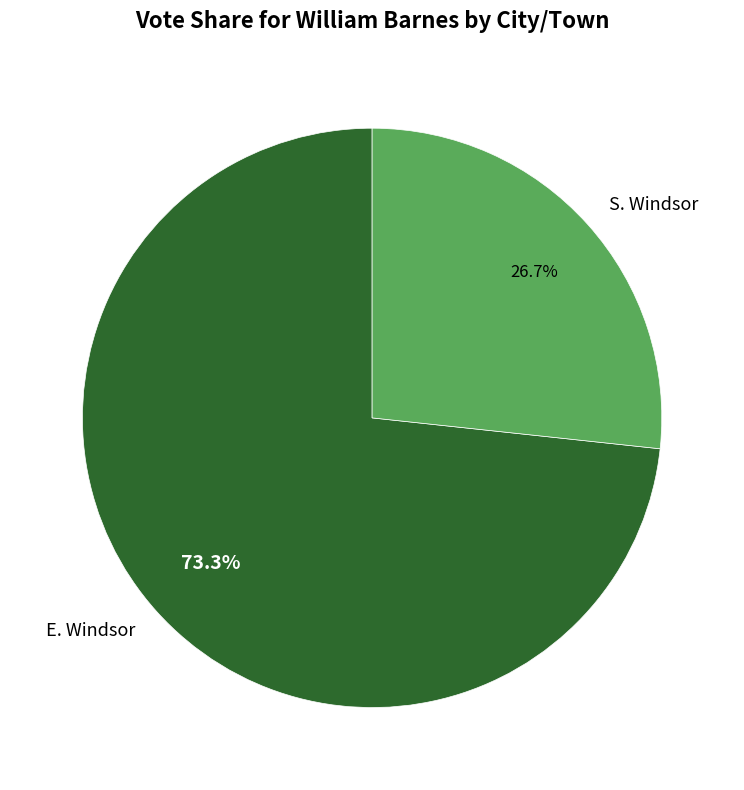

Rank the categories by value from lowest to highest.

S. Windsor, E. Windsor